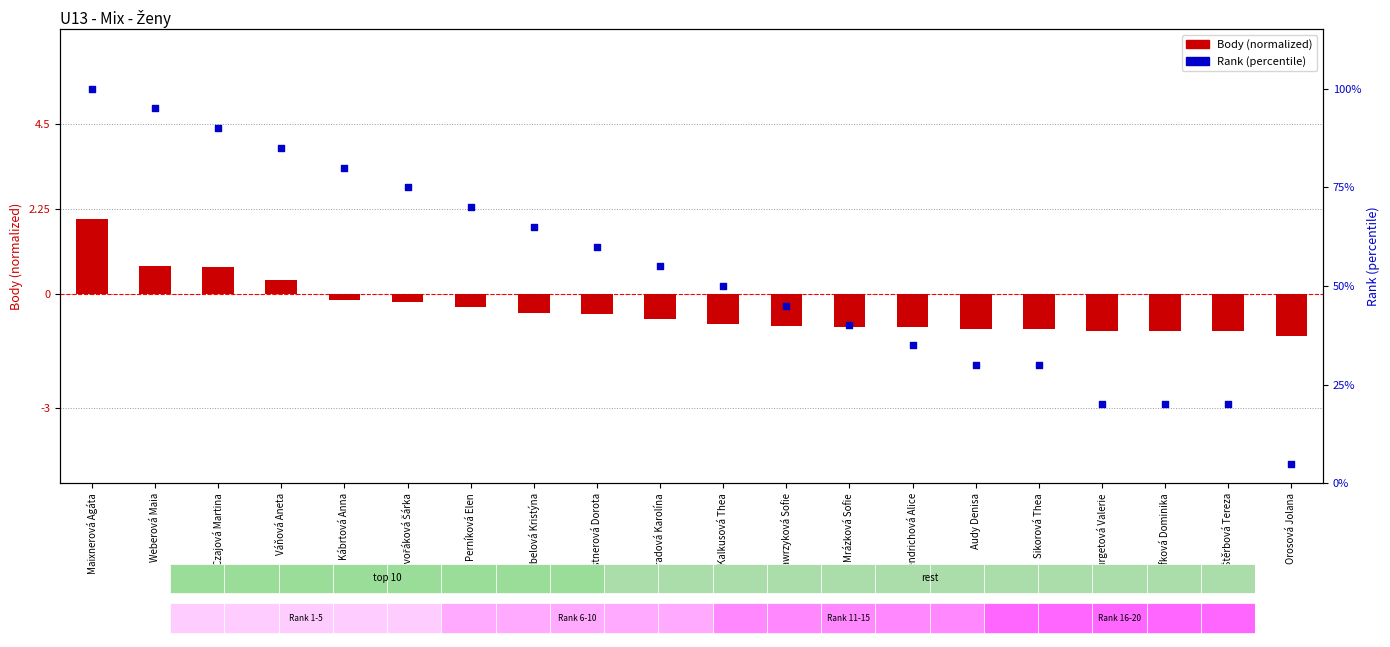

At which category is the sum across all series the highest?

Maixnerová Agáta